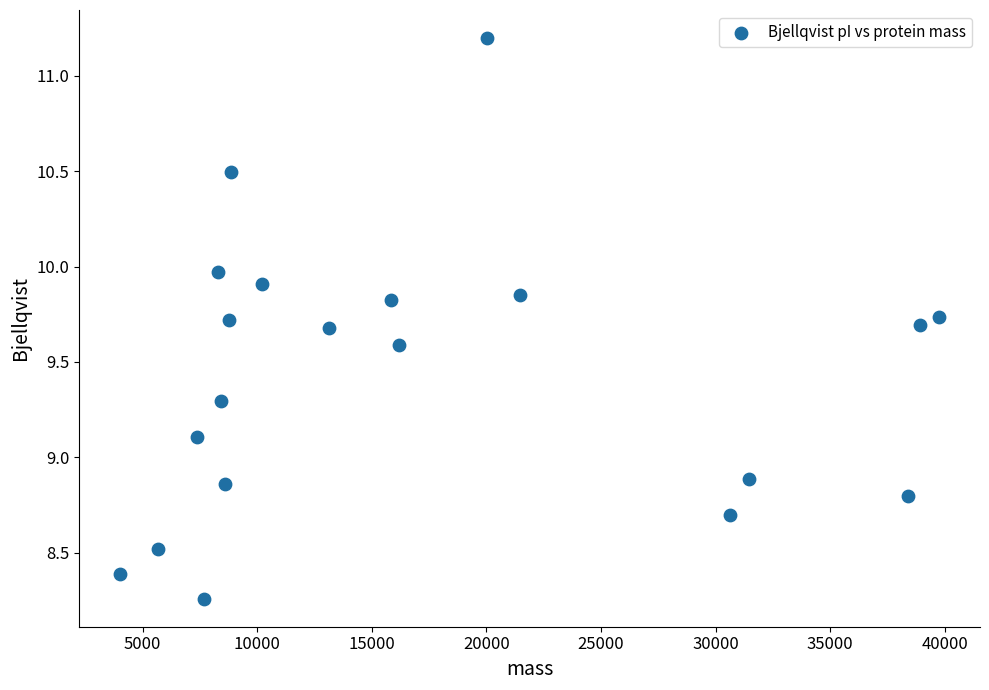

What is the range of Y values (max minus min)?

2.9